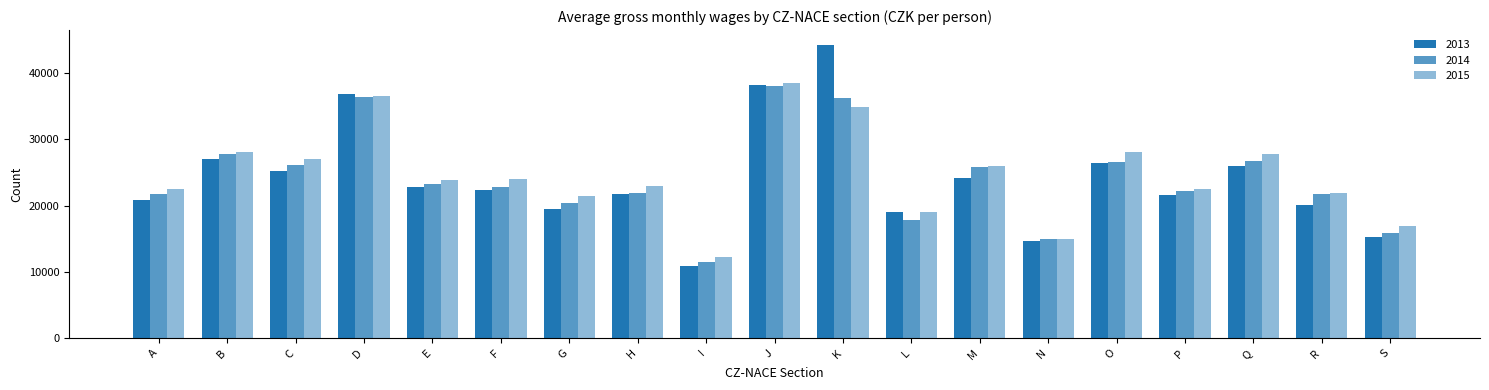

How many bars are there in each group?

3